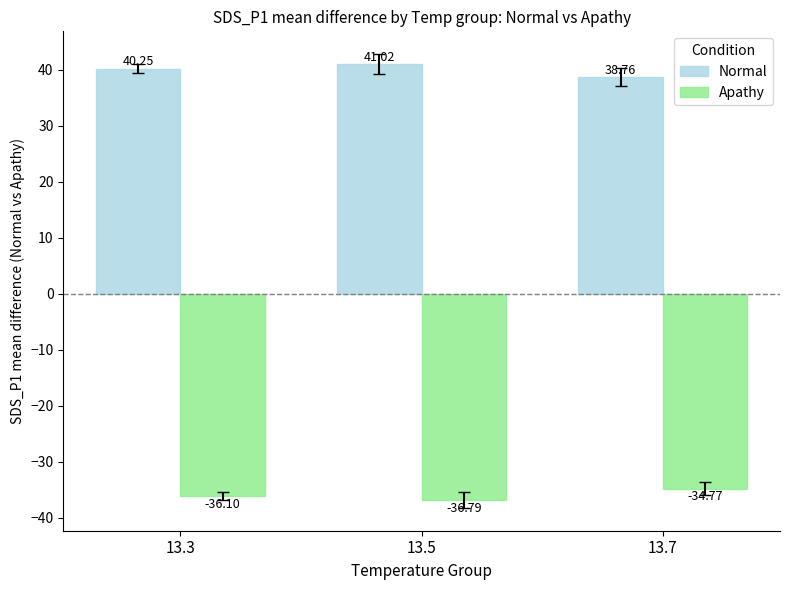

How many bars are there in total?

6